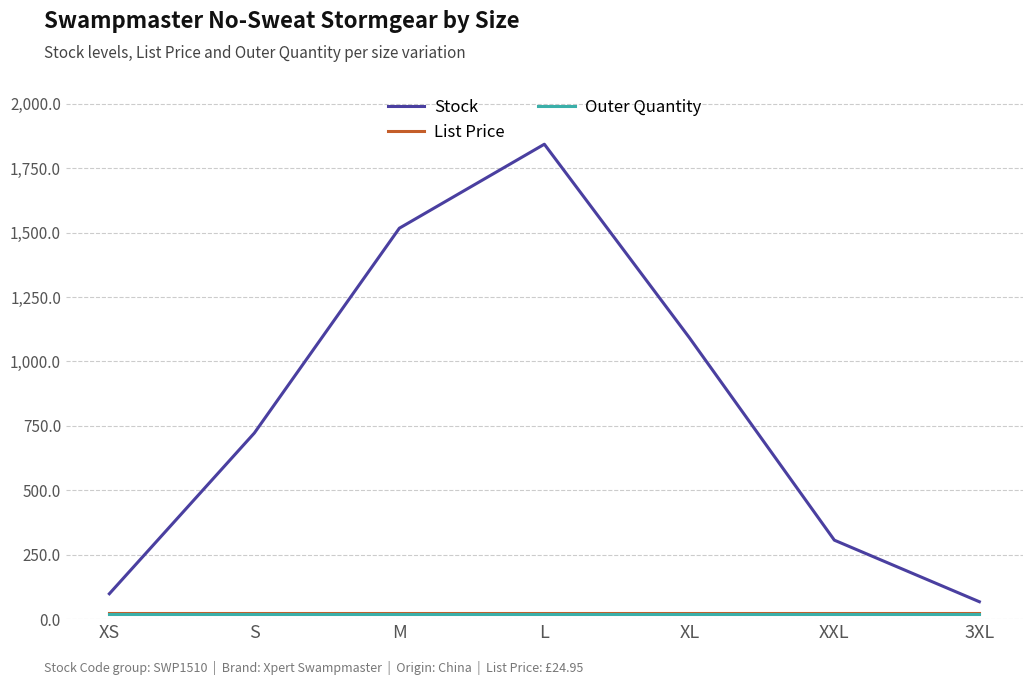

Is the value of Stock at XL greater than the value of List Price at L?

Yes